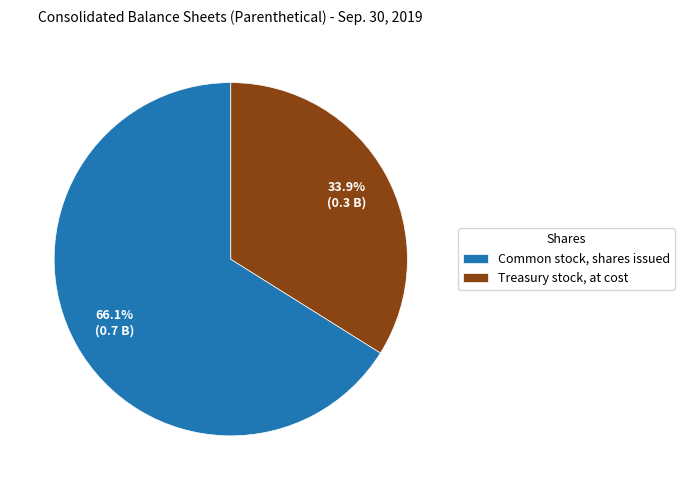

Approximately how many times larger is the value at Common stock, shares issued compared to Treasury stock, at cost?

1.9